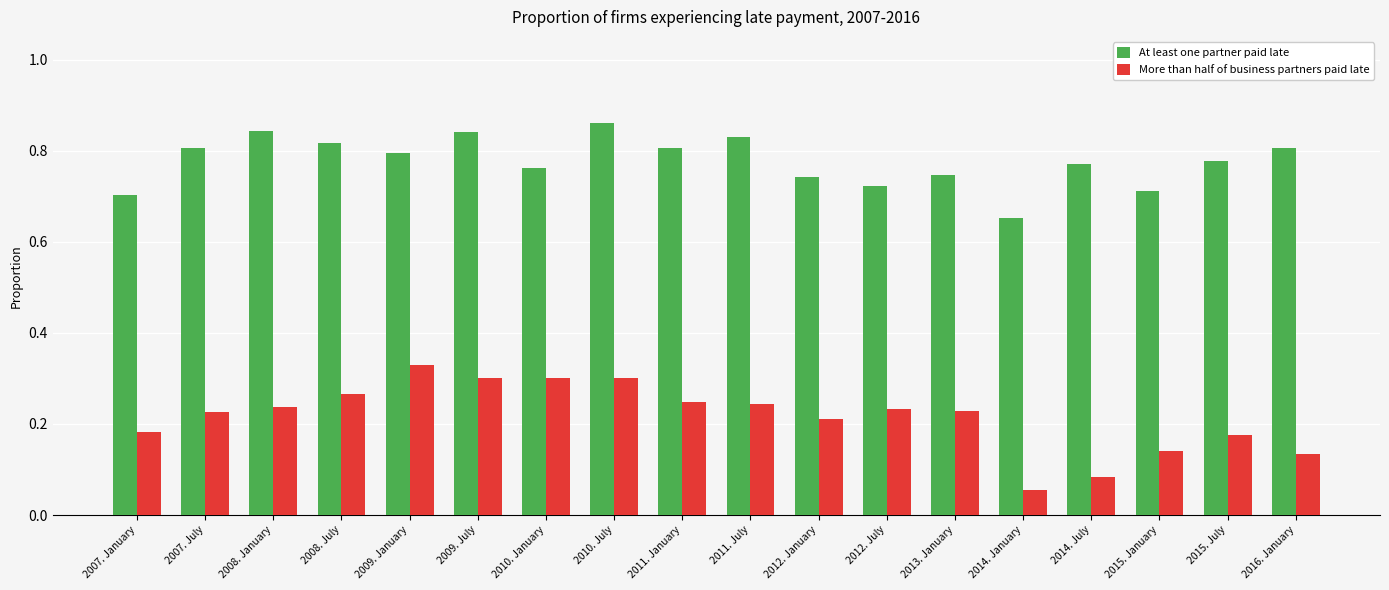

Is the value of At least one partner paid late at 2009. January greater than the value of More than half of business partners paid late at 2012. January?

Yes